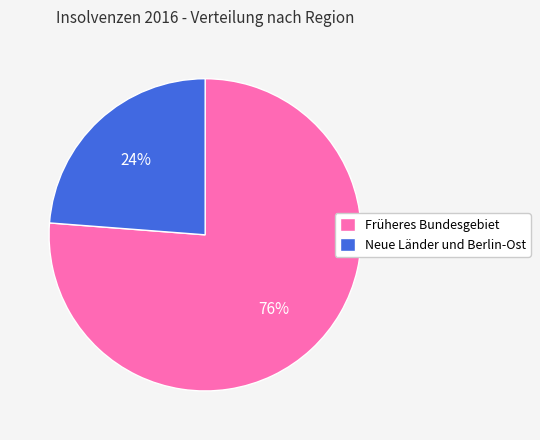

Which has a higher value, Neue Länder und Berlin-Ost or Früheres Bundesgebiet?

Früheres Bundesgebiet